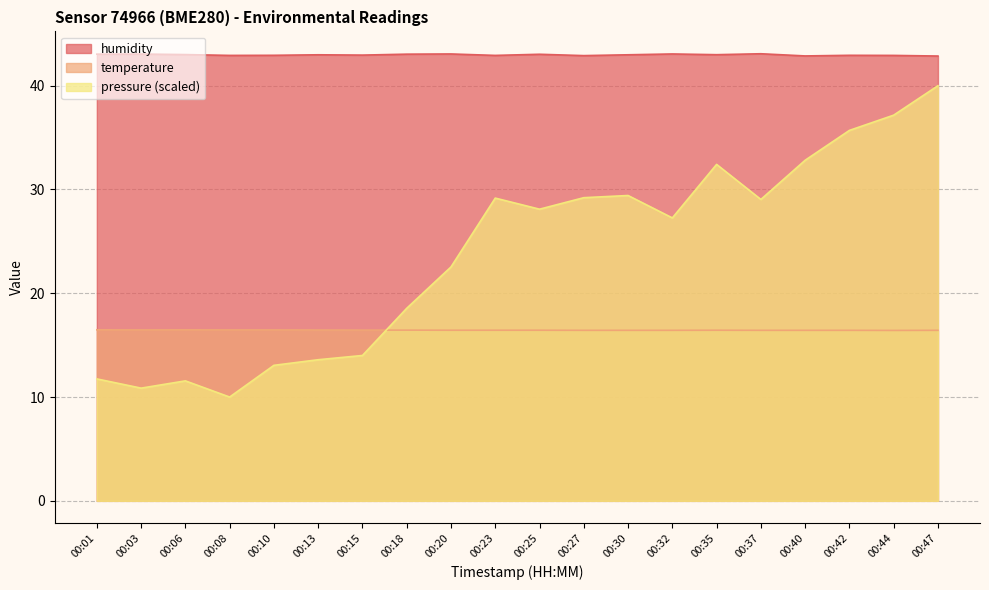

What is the total value across all series at 00:37?

88.6